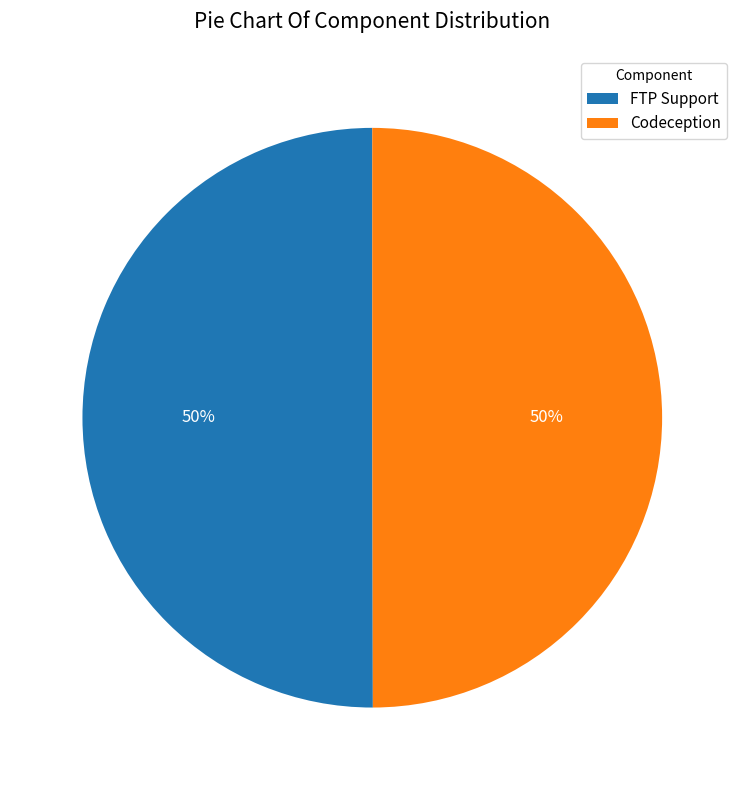

True or false: FTP Support accounts for 55% of the total.

False